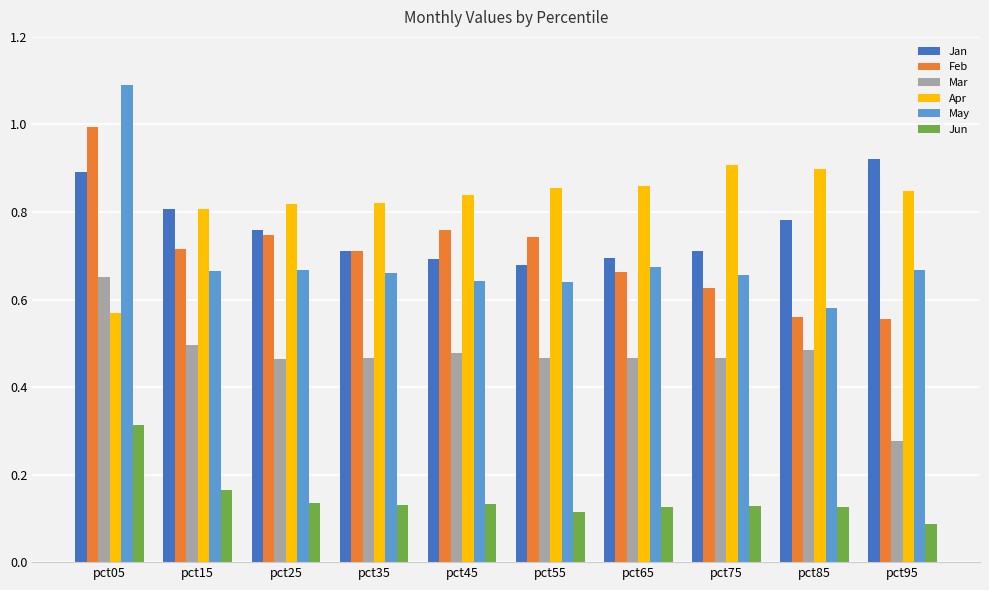

Count the May values in the range 0 to 1.

9